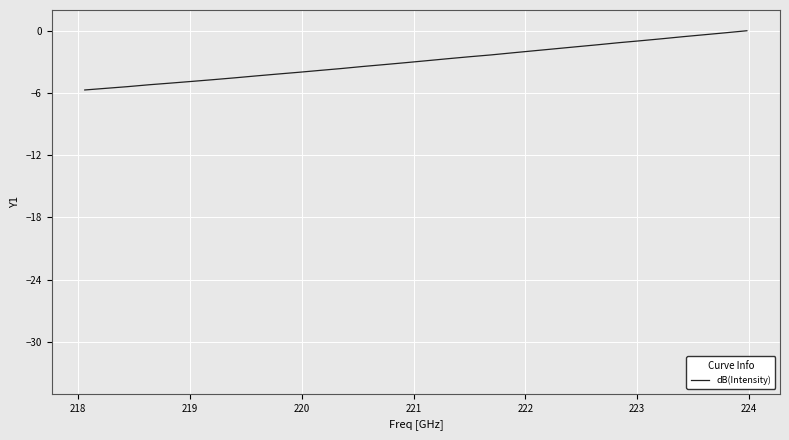

Reading right to left, what are all the values shown in this chart?

0.0	-0.2	-0.4	-0.6	-0.8	-1.0	-1.2	-1.4	-1.5	-1.7	-1.9	-2.1	-2.3	-2.5	-2.7	-2.9	-3.1	-3.3	-3.4	-3.6	-3.8	-4.0	-4.2	-4.4	-4.5	-4.7	-4.9	-5.0	-5.2	-5.4	-5.5	-5.7